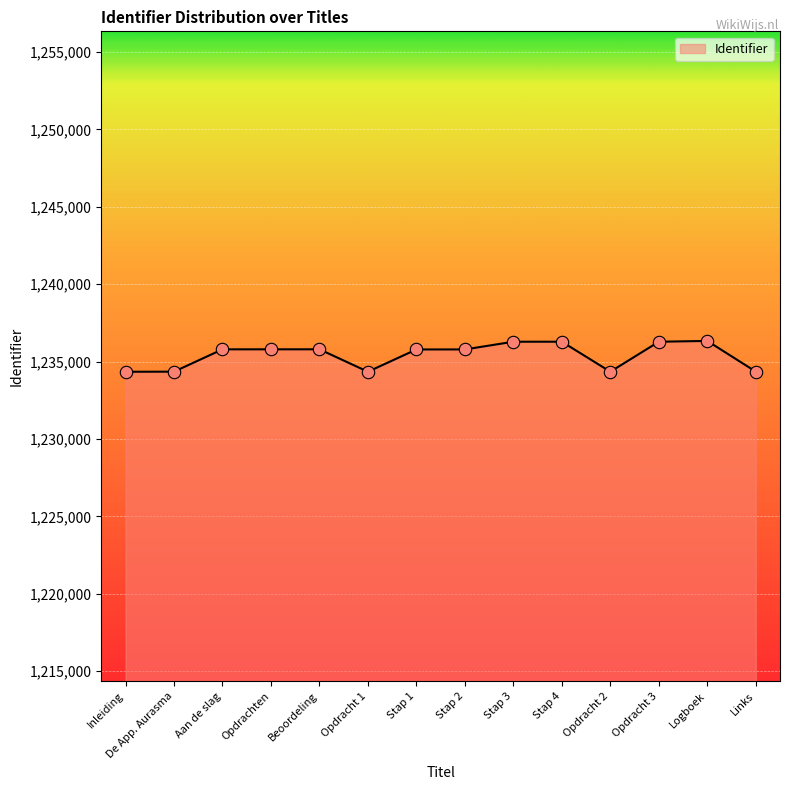

Approximately how many times larger is the value at Logboek compared to Aan de slag?

1.0